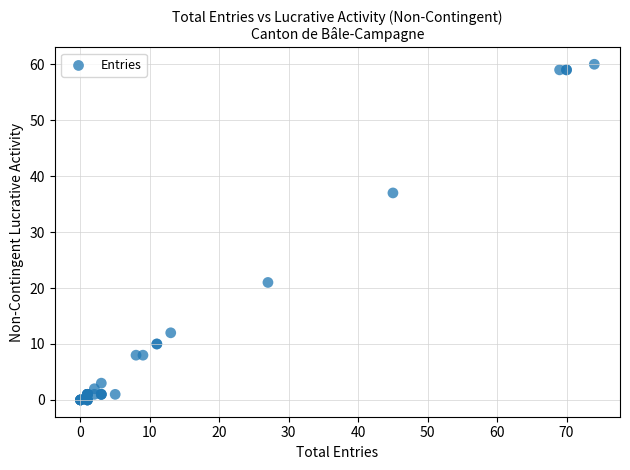

What Y value in the scatter plot is closest to 30?

37